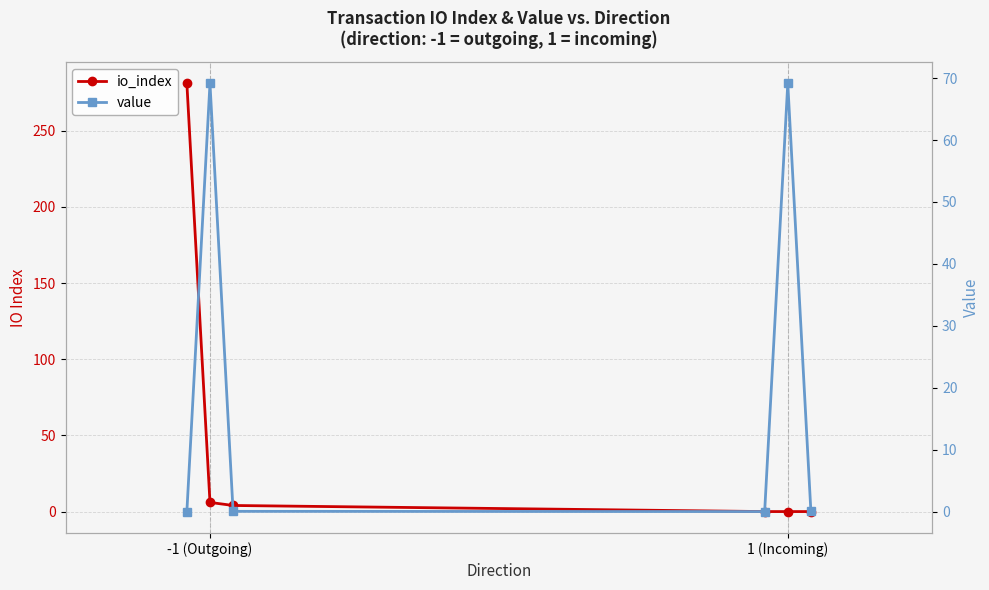

Is it true that io_index equals 106.9 at -1 (Outgoing)?

False